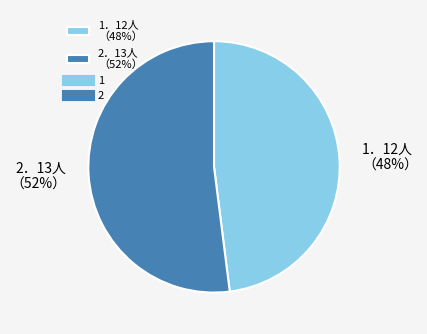

Between 1．12人 （48%） and 2．13人 （52%）, which is larger?

2．13人 （52%）